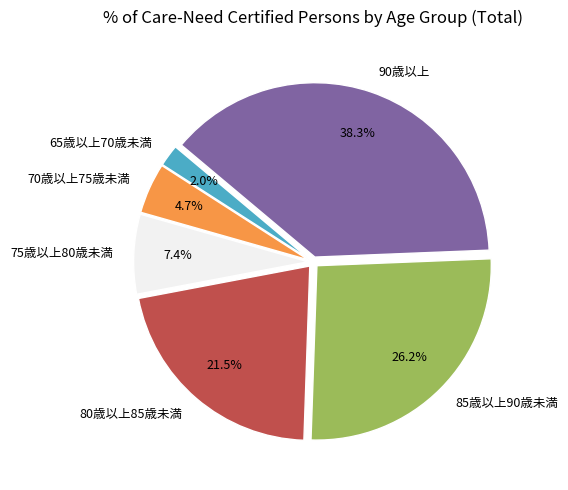

Combined, do 85歳以上90歳未満 and 65歳以上70歳未満 account for over 50%?

No